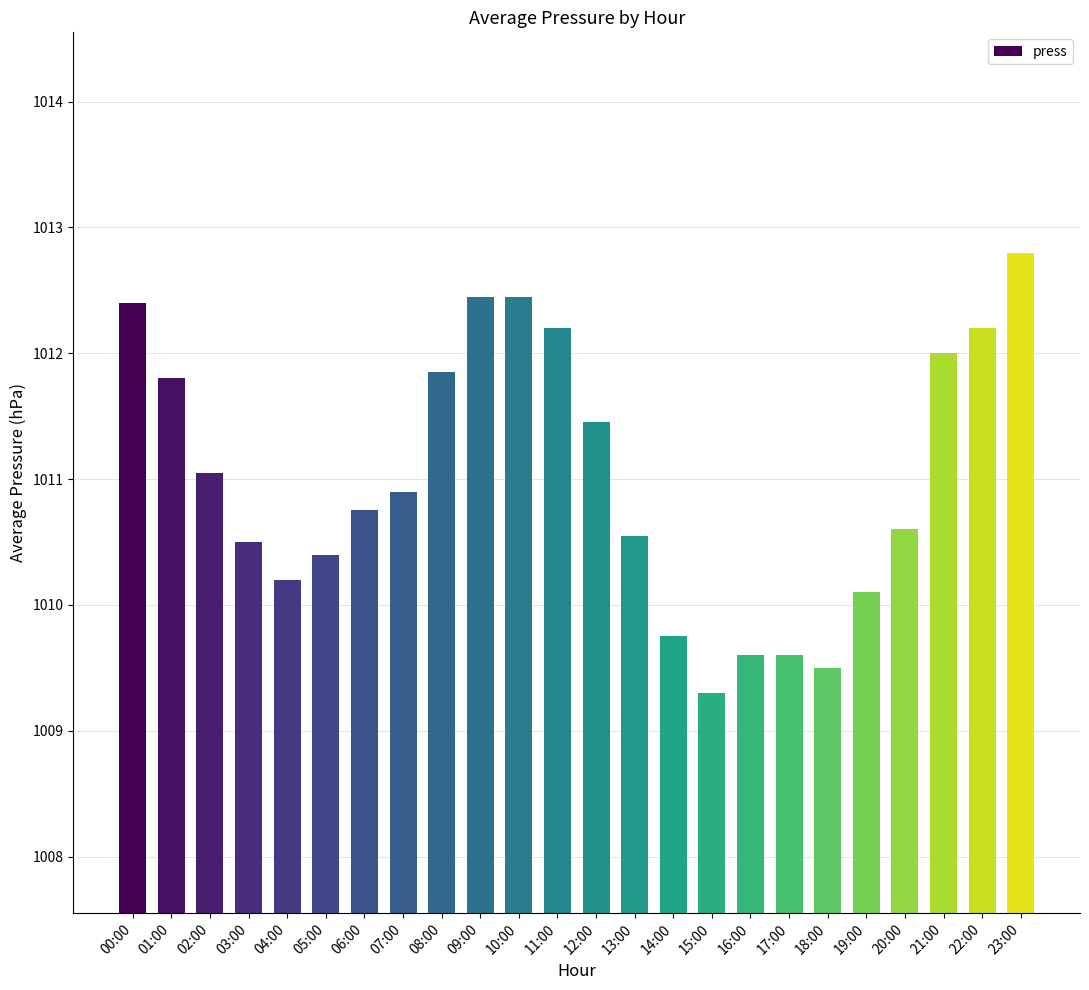

Which has a higher value, 21:00 or 04:00?

21:00